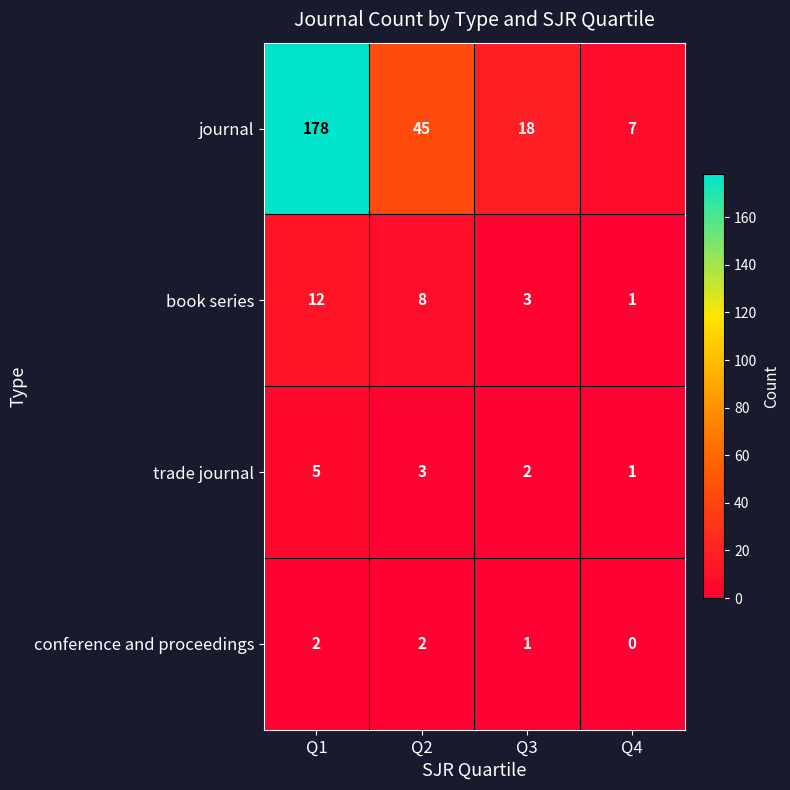

Reading left to right, extract all data points from this chart.

journal: 178	45	18	7
book series: 12	8	3	1
trade journal: 5	3	2	1
conference and proceedings: 2	2	1	0